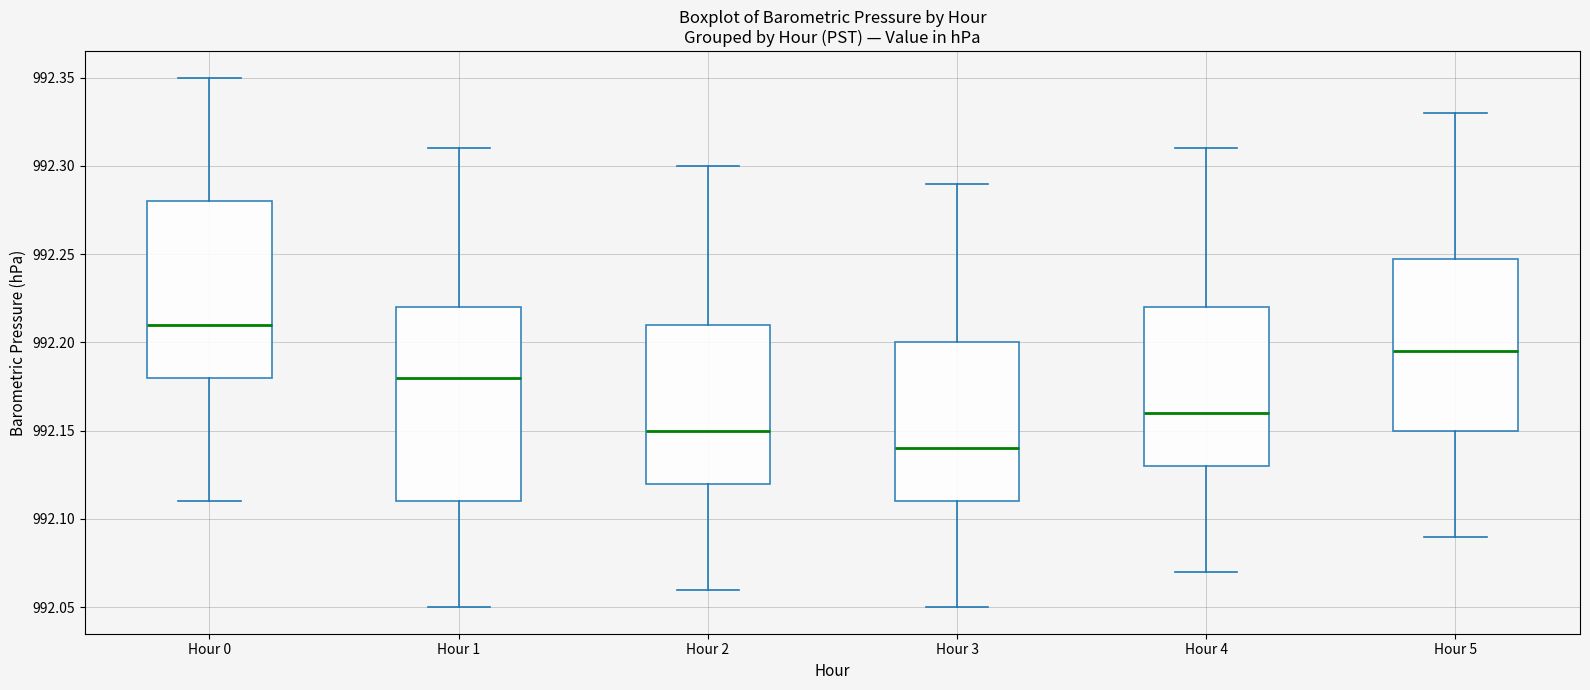

Which box's median line is the lowest?

Hour 3